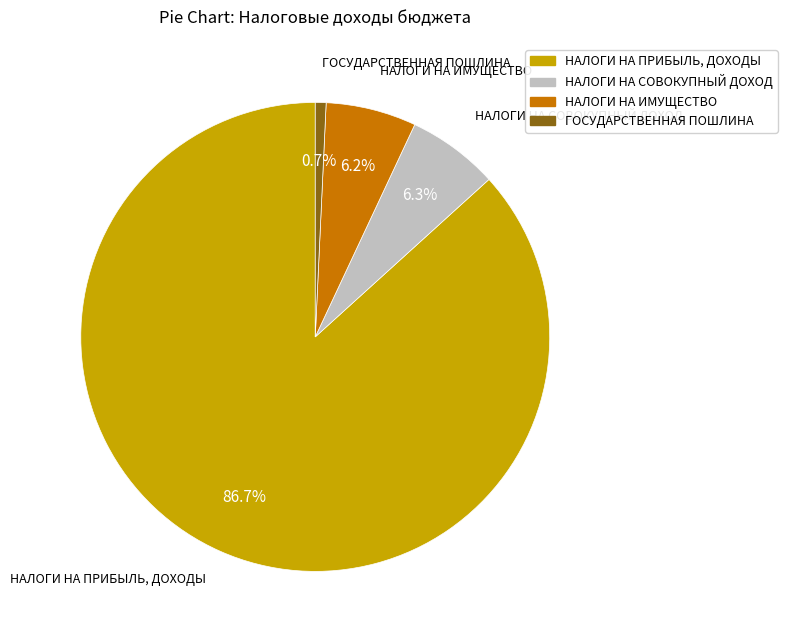

Is it true that НАЛОГИ НА ПРИБЫЛЬ, ДОХОДЫ is 96% of the pie?

False